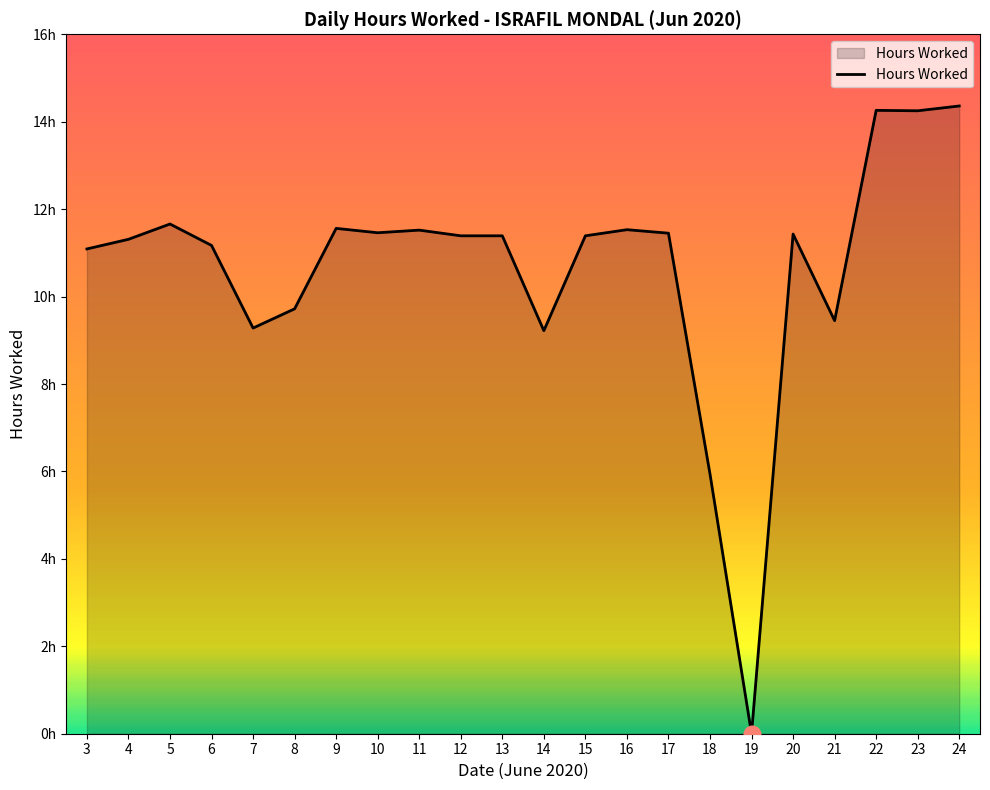

Is it true that the value at 3 is 19.9?

False